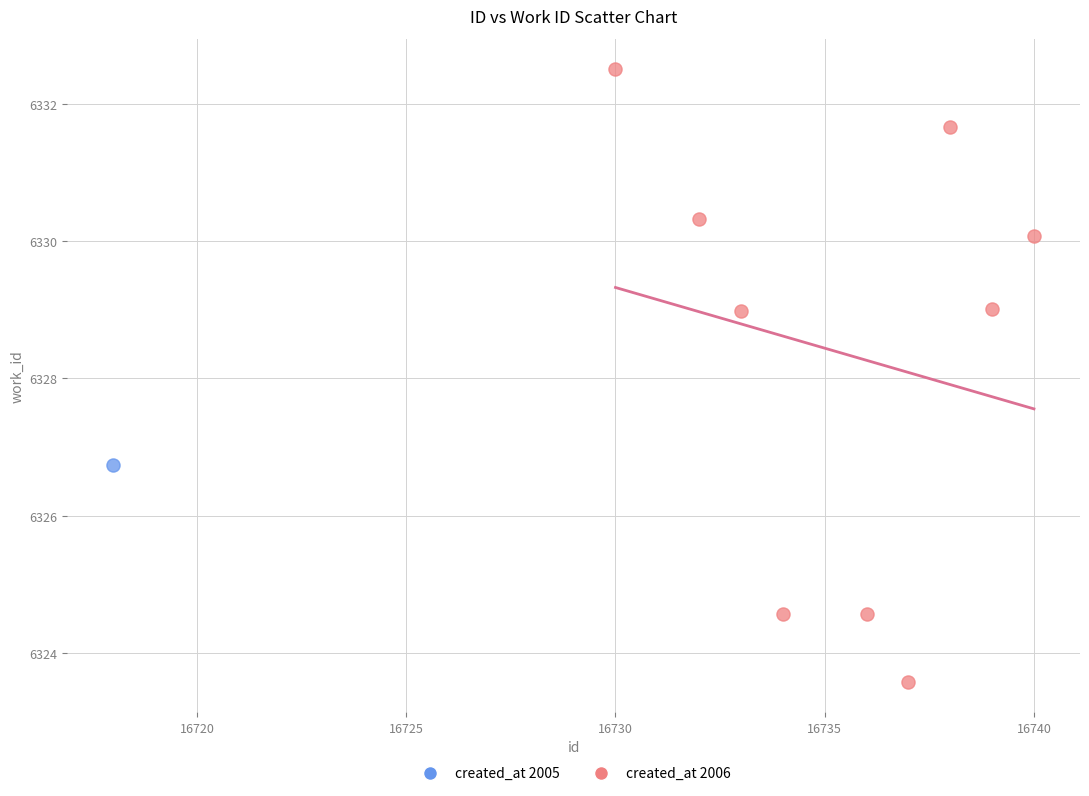

What are all the series names shown in the legend?

created_at 2005, created_at 2006